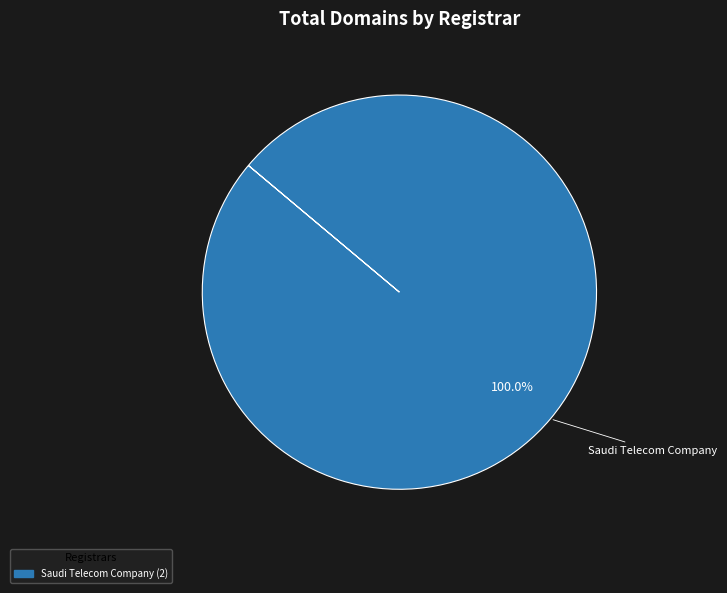

True or false: Saudi Telecom Company accounts for 88% of the total.

False